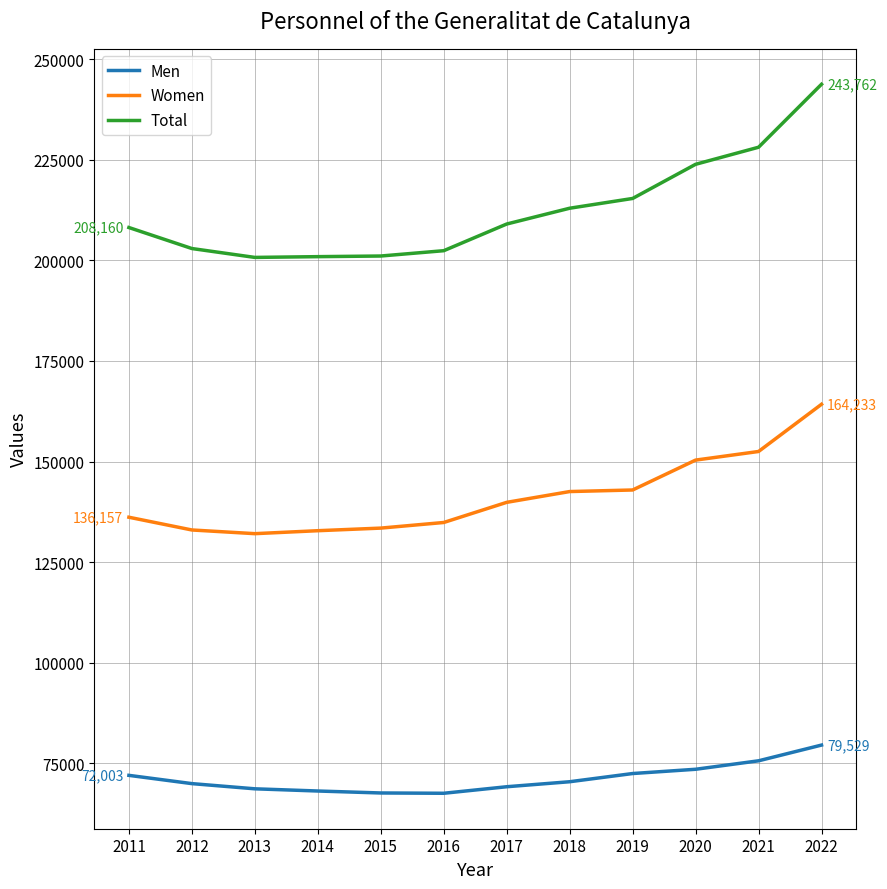

Rank the series by their average value, from highest to lowest.

Total, Women, Men